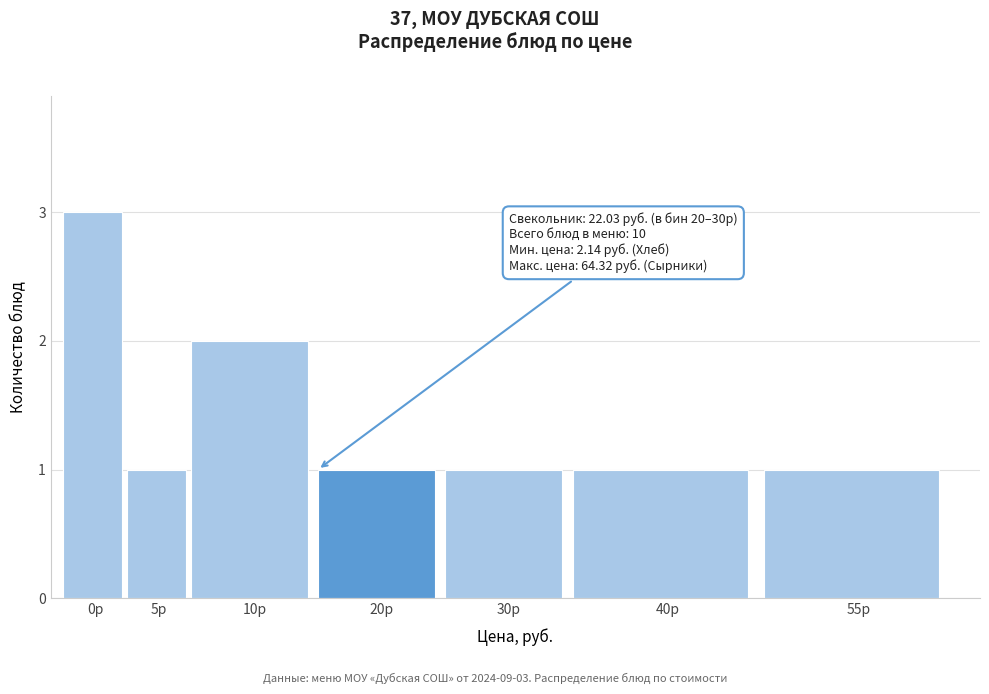

Reading right to left, transcribe all the data shown in this chart.

55р=1	40р=1	30р=1	20р=1	10р=2	5р=1	0р=3